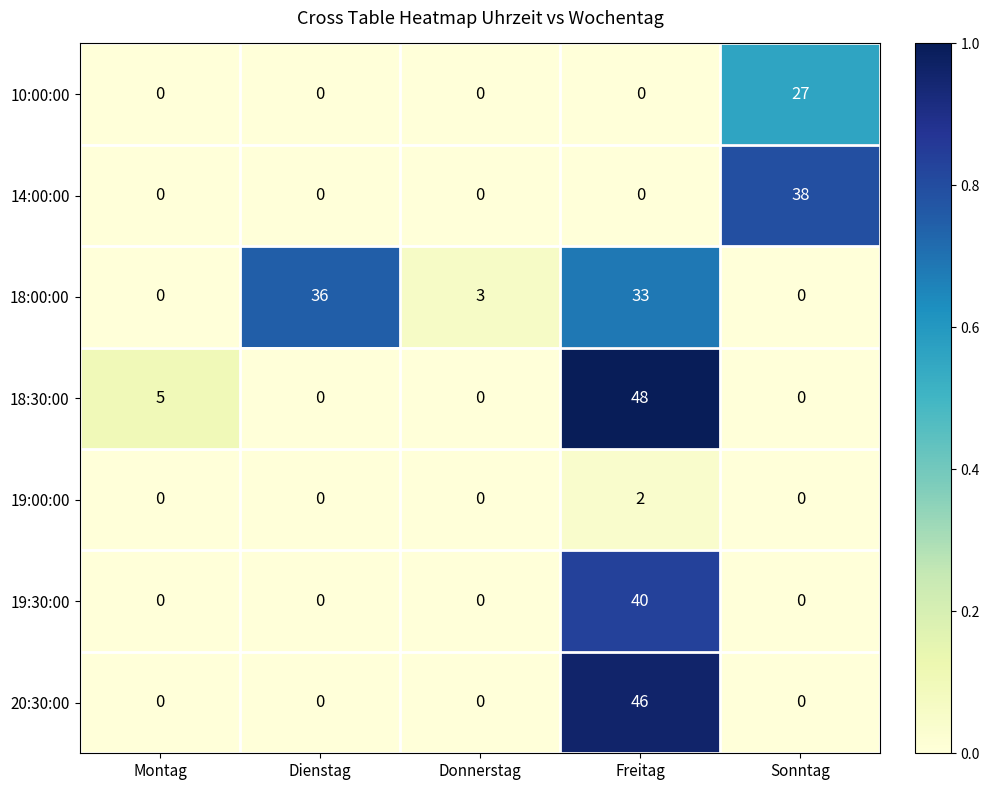

True or false: 19:00:00 has a value of -1 at Montag.

False